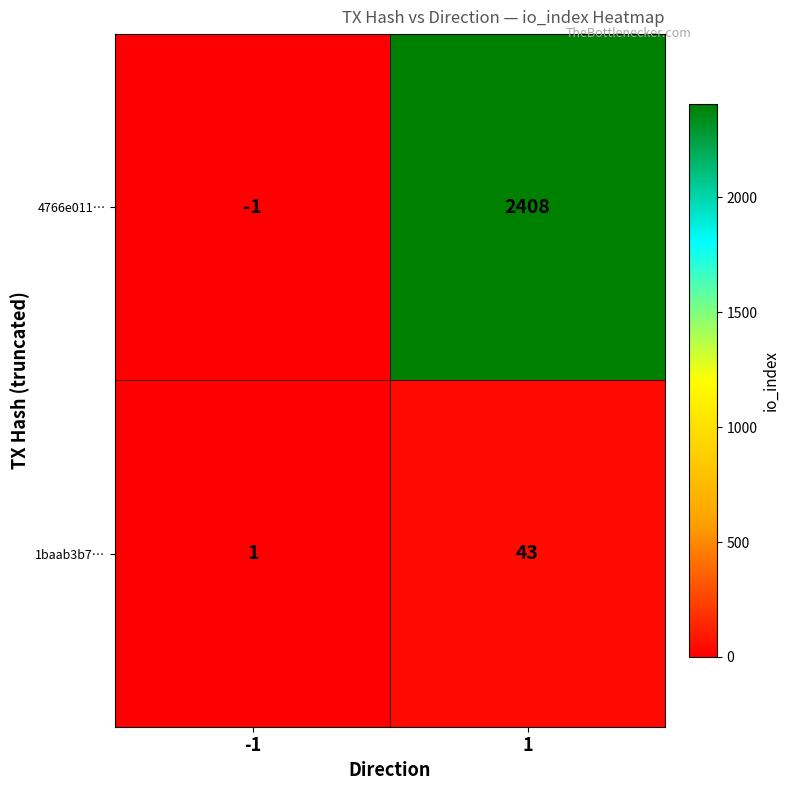

List the labels in order of 1baab3b7… value, smallest first.

-1, 1